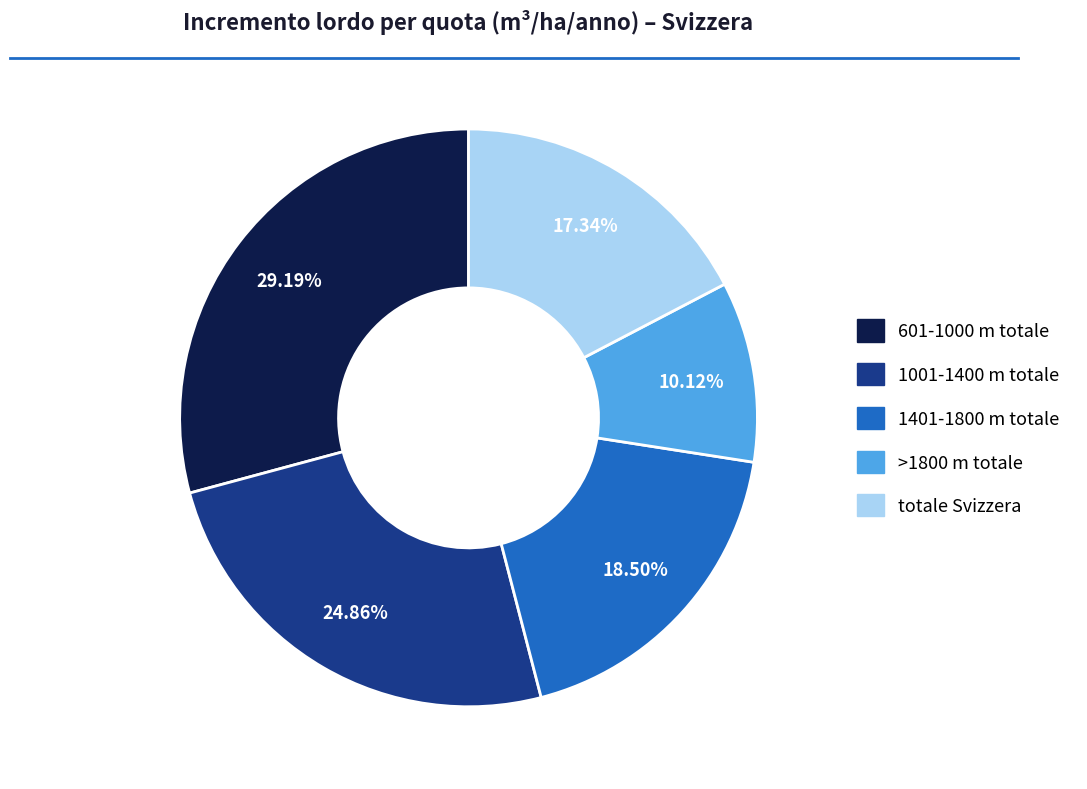

Approximately how many times larger is the value at 1401-1800 m totale compared to 601-1000 m totale?

0.6